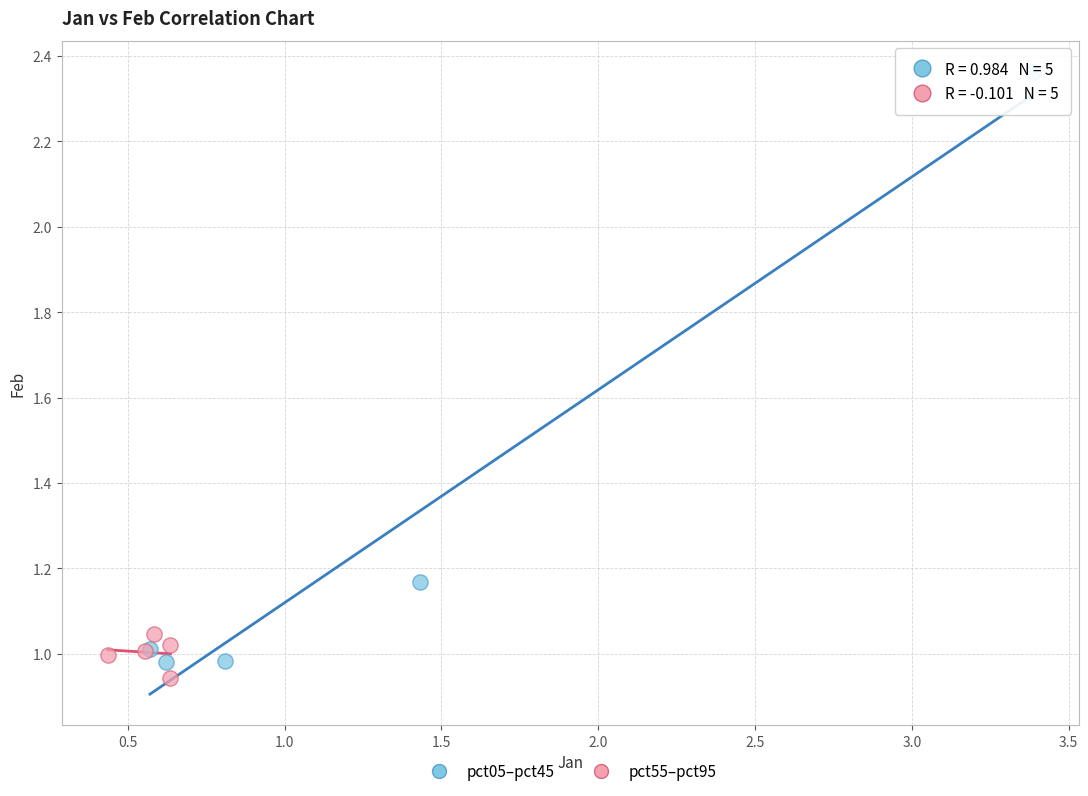

Which series has the widest spread of Y values?

pct05–pct45